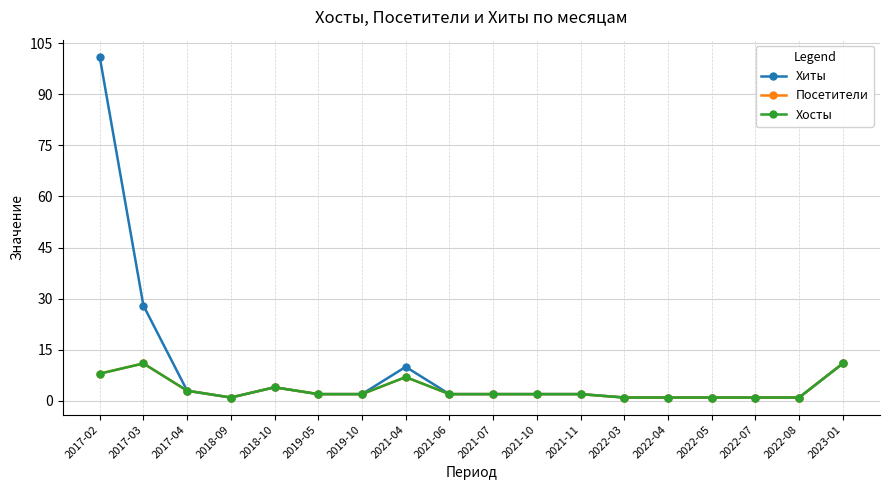

Is this an area chart (filled region under the line)?

No